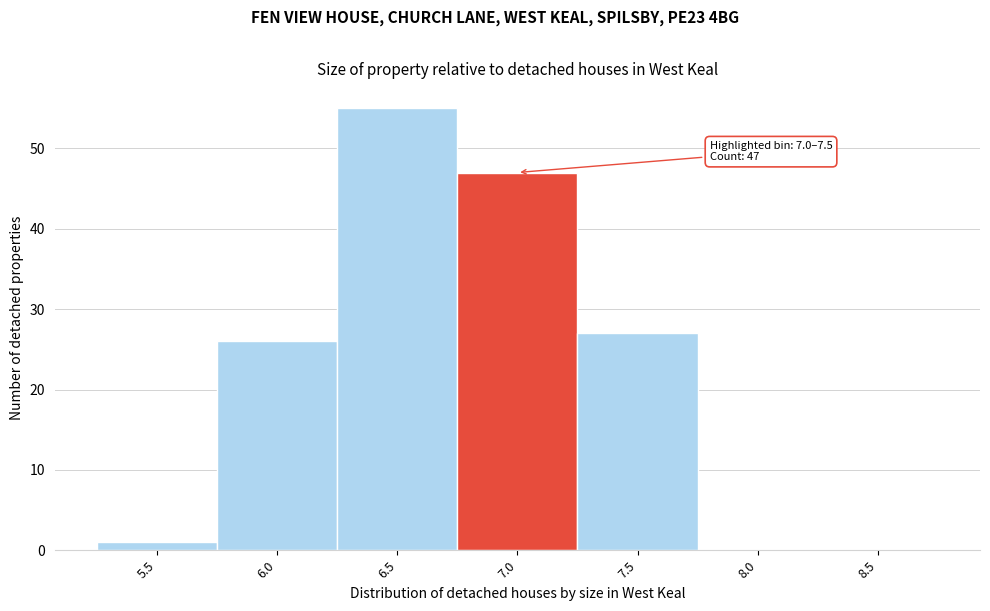

Reading left to right, what are all the values shown in this chart?

5.5=1	6.0=26	6.5=55	7.0=47	7.5=27	8.0=0	8.5=0